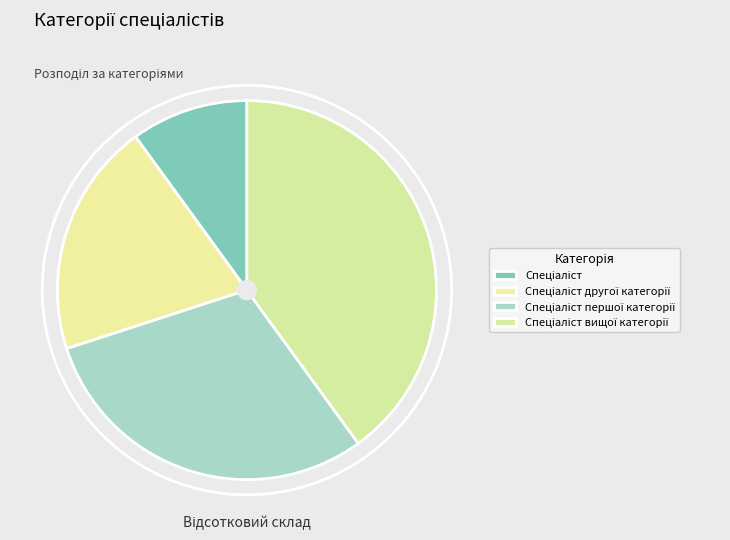

Does Спеціаліст account for over 50% of the chart?

No